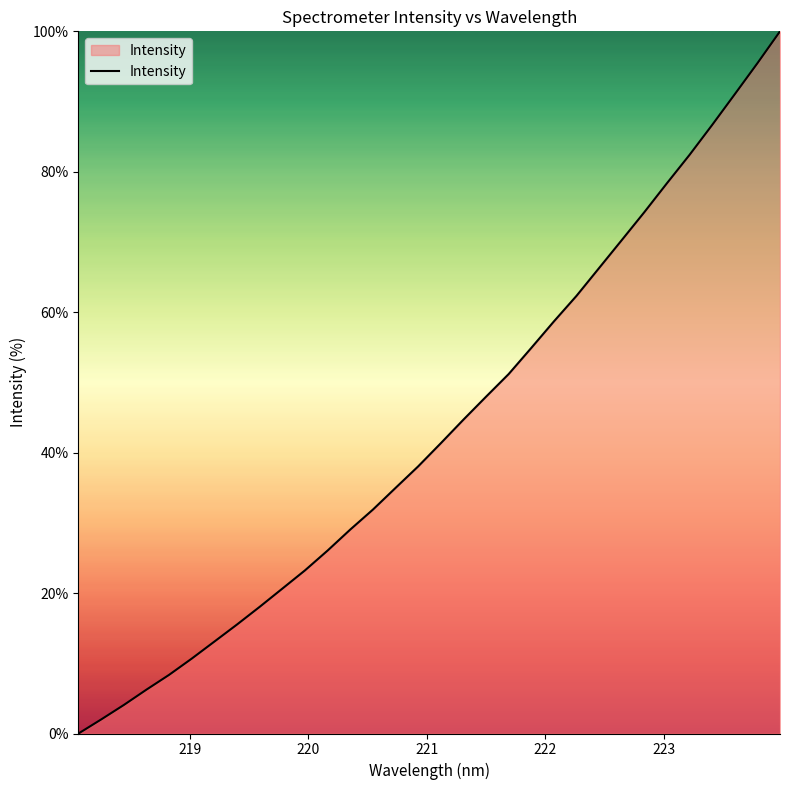

True or false: there are more than 2 points higher than both neighbors.

False